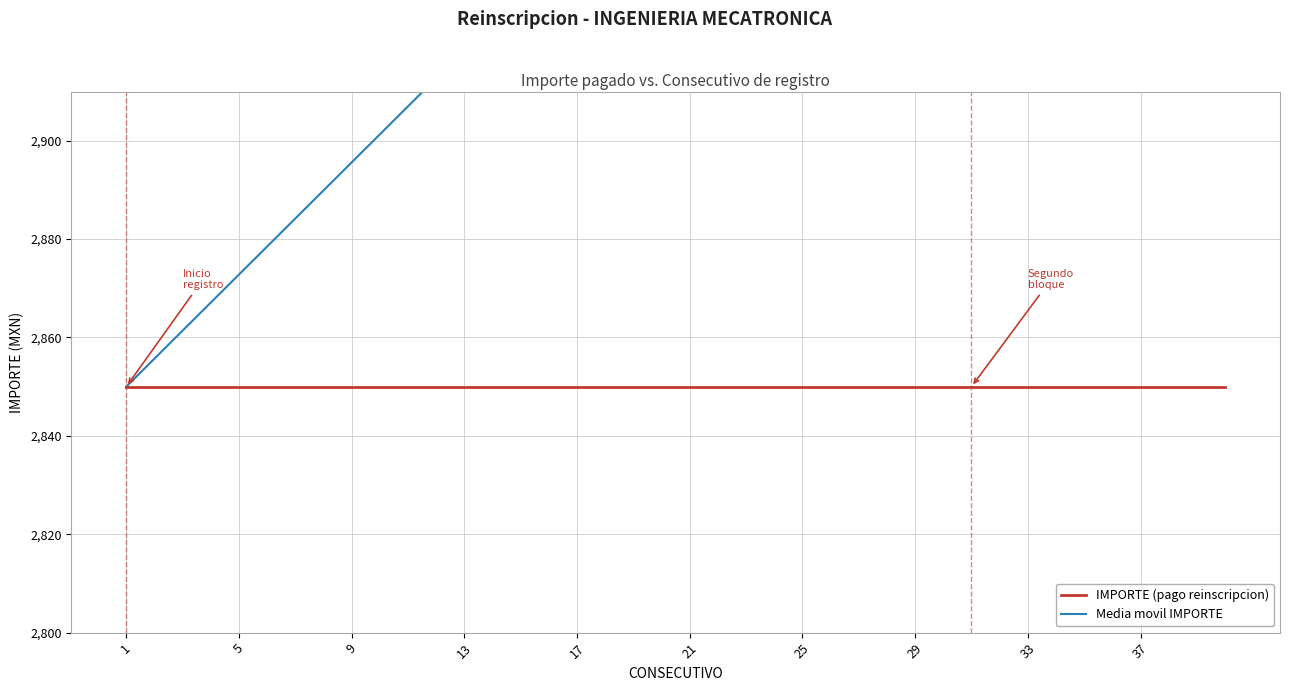

Reading left to right, transcribe all the data shown in this chart.

IMPORTE (pago reinscripcion): 2850.0	2850.0	2850.0	2850.0	2850.0	2850.0	2850.0	2850.0	2850.0	2850.0	2850.0	2850.0	2850.0	2850.0	2850.0	2850.0	2850.0	2850.0	2850.0	2850.0	2850.0	2850.0	2850.0	2850.0	2850.0	2850.0	2850.0	2850.0	2850.0	2850.0	2850.0	2850.0	2850.0	2850.0	2850.0	2850.0	2850.0	2850.0	2850.0	2850.0
Media movil IMPORTE: 2850.0	2855.7	2861.4	2867.1	2872.8	2878.5	2884.2	2889.9	2895.6	2901.3	2907.0	2912.7	2918.4	2924.1	2929.8	2935.5	2941.2	2946.9	2952.6	2958.3	2964.0	2969.7	2975.4	2981.1	2986.8	2992.5	2998.2	3003.9	3009.6	3015.3	3021.0	3026.7	3032.4	3038.1	3043.8	3049.5	3055.2	3060.9	3066.6	3072.3